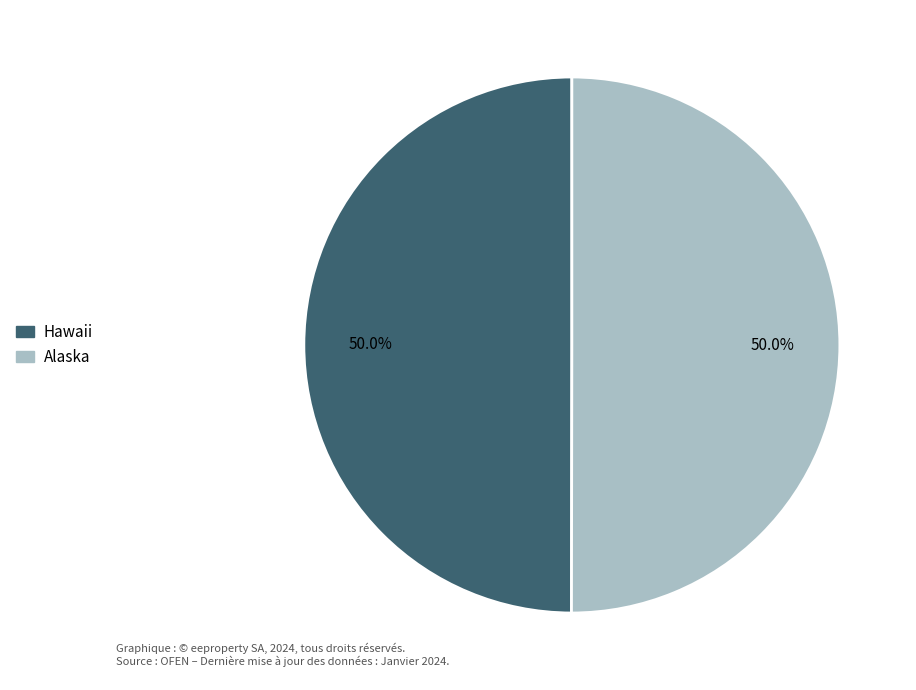

To the nearest percent, what is the average slice percentage?

50%